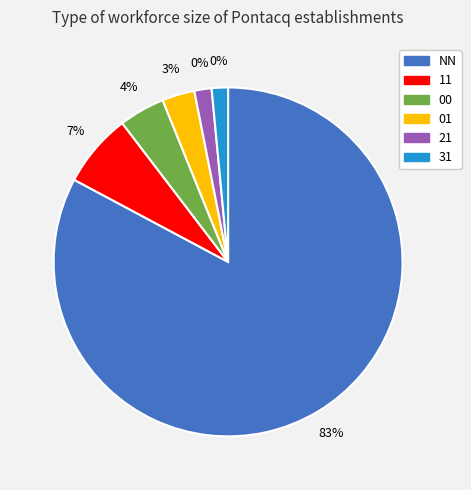

To the nearest percent, what is the difference between the largest and smallest slice percentages?

81%